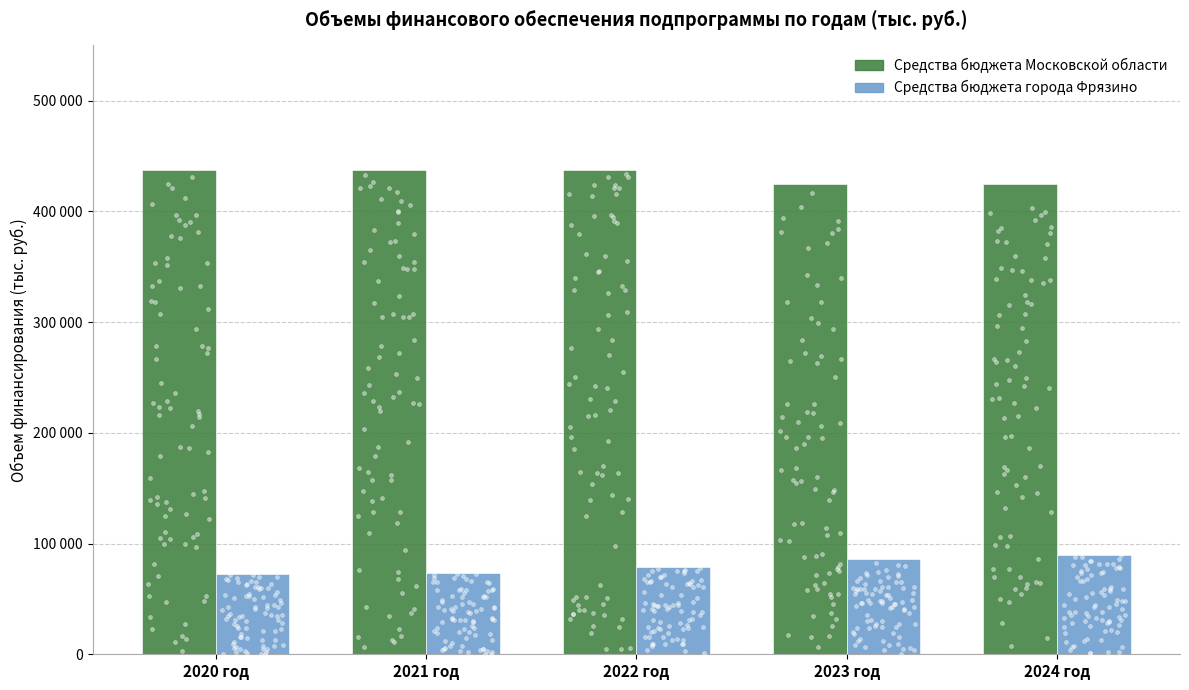

What is the total value across all series at 2023 год?

510885.0